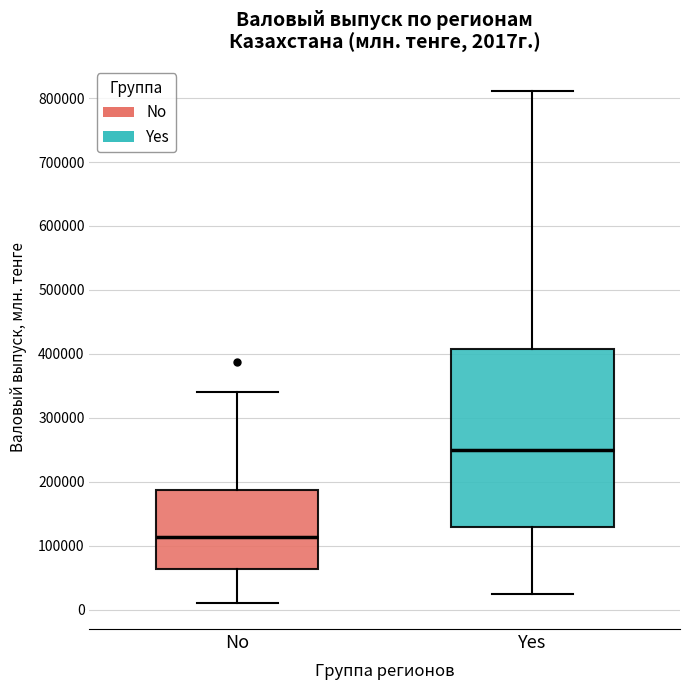

Which box has the highest median line?

Yes